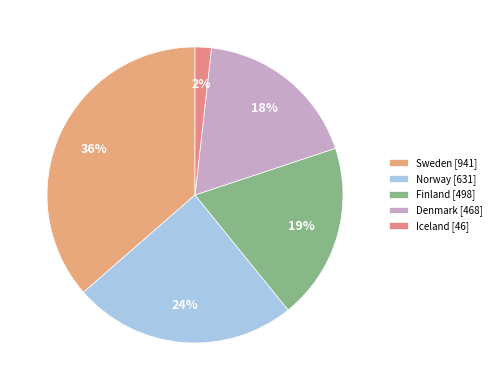

Is Norway the majority of the pie?

No